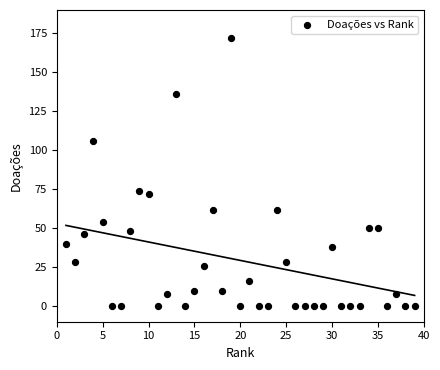

What Y value in the scatter plot is closest to 86?

74